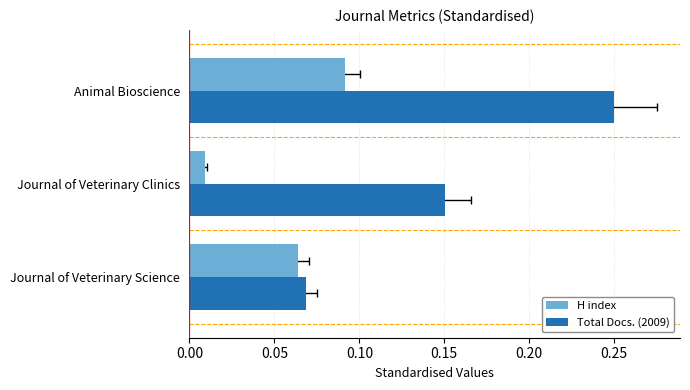

What is the difference between the highest and lowest values at Journal of Veterinary Clinics?

0.1